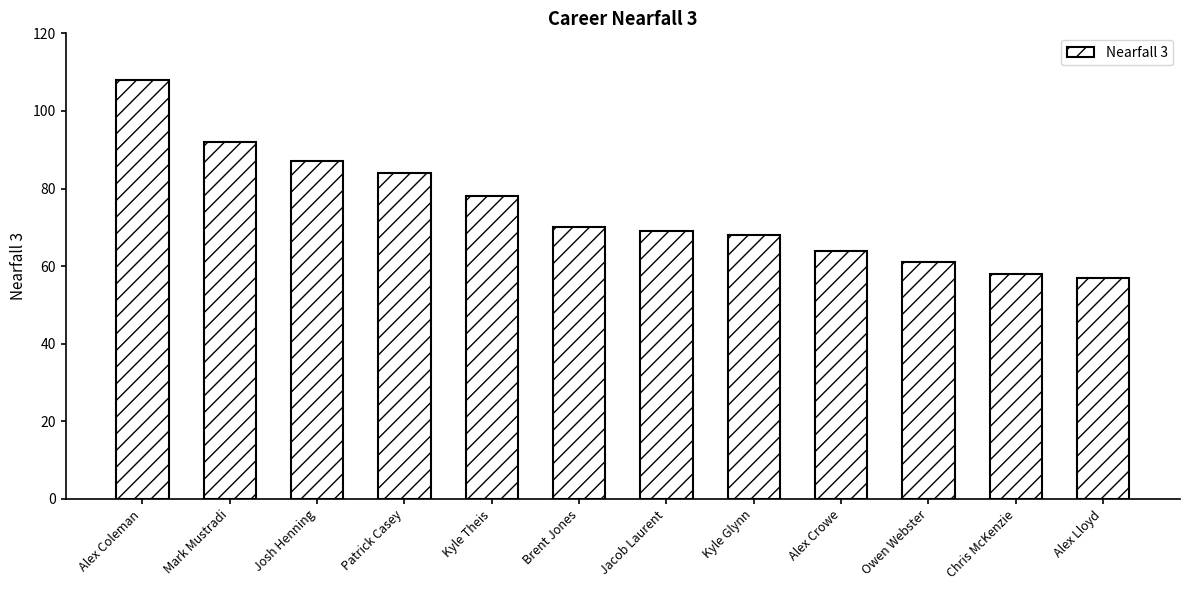

What is the label of the 2nd bar from the right?

Chris McKenzie